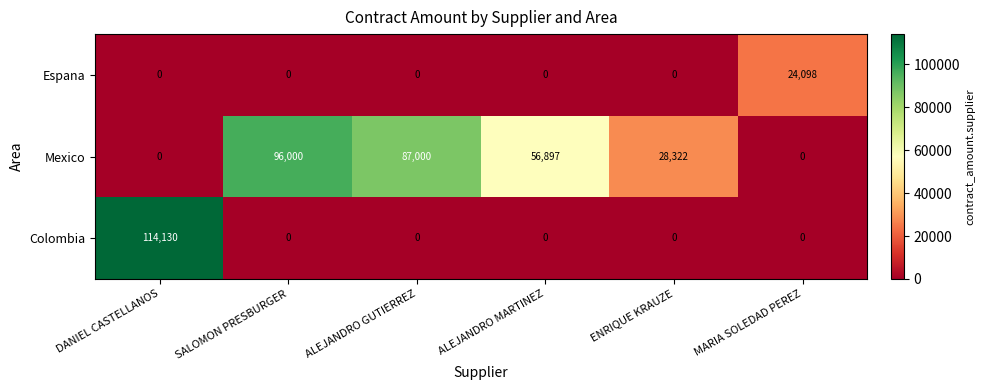

True or false: Colombia has a value of 0 at ALEJANDRO GUTIERREZ.

True